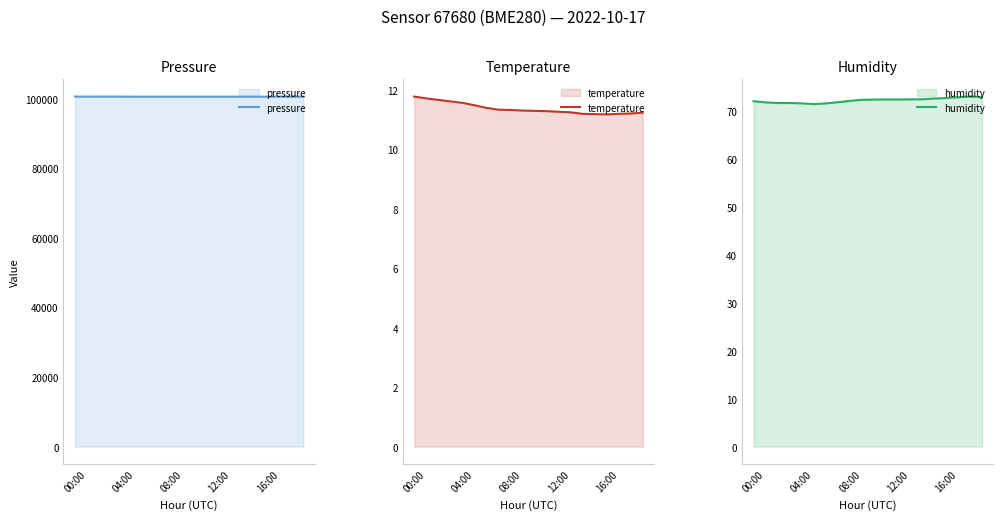

What is the average value of the temperature series?

11.4